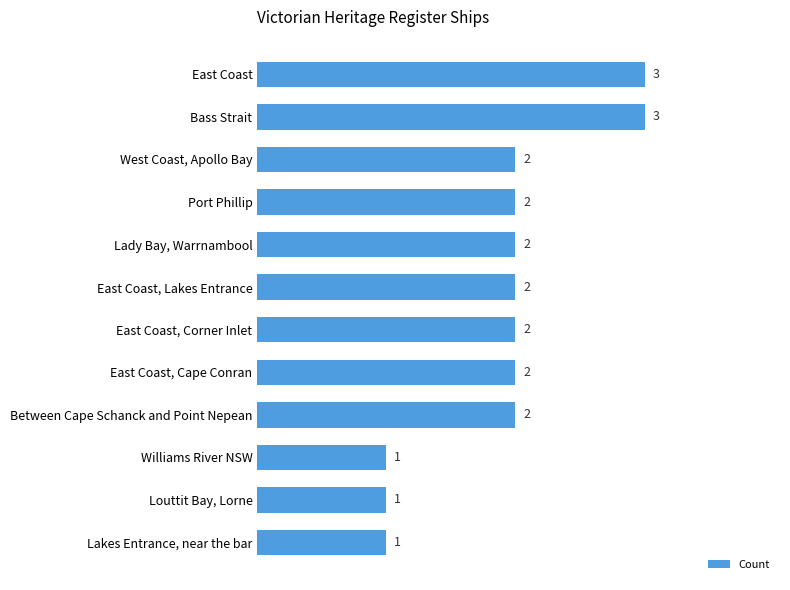

How many values are between 2 and 3?

9